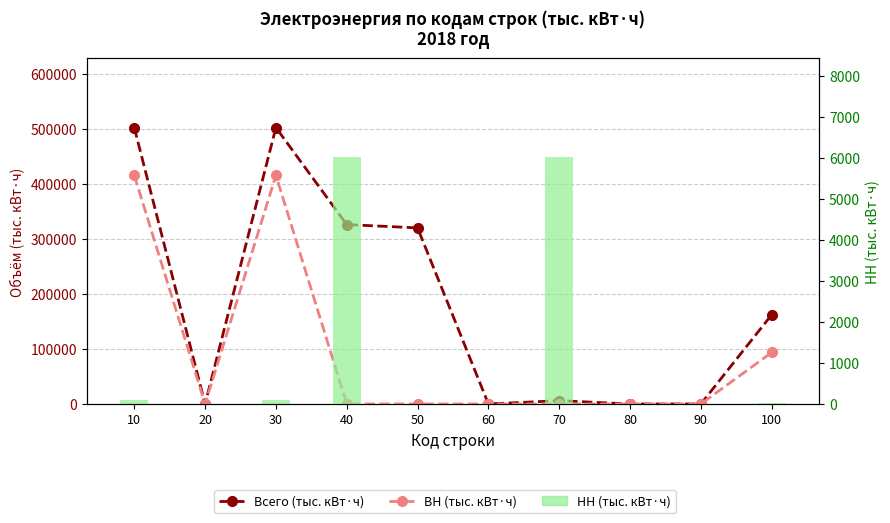

Is the value of НН (тыс. кВт·ч) at 20 greater than the value of Всего (тыс. кВт·ч) at 20?

No